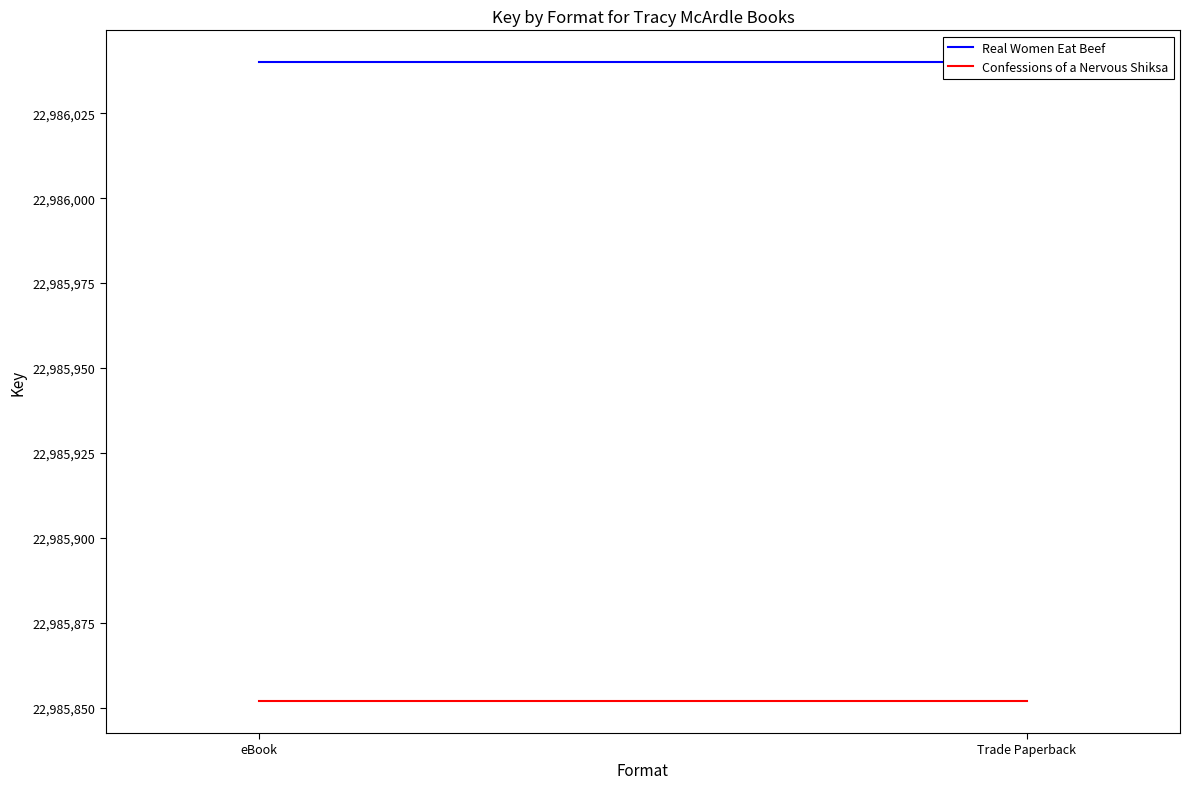

What is the maximum value shown in the chart?

22986040